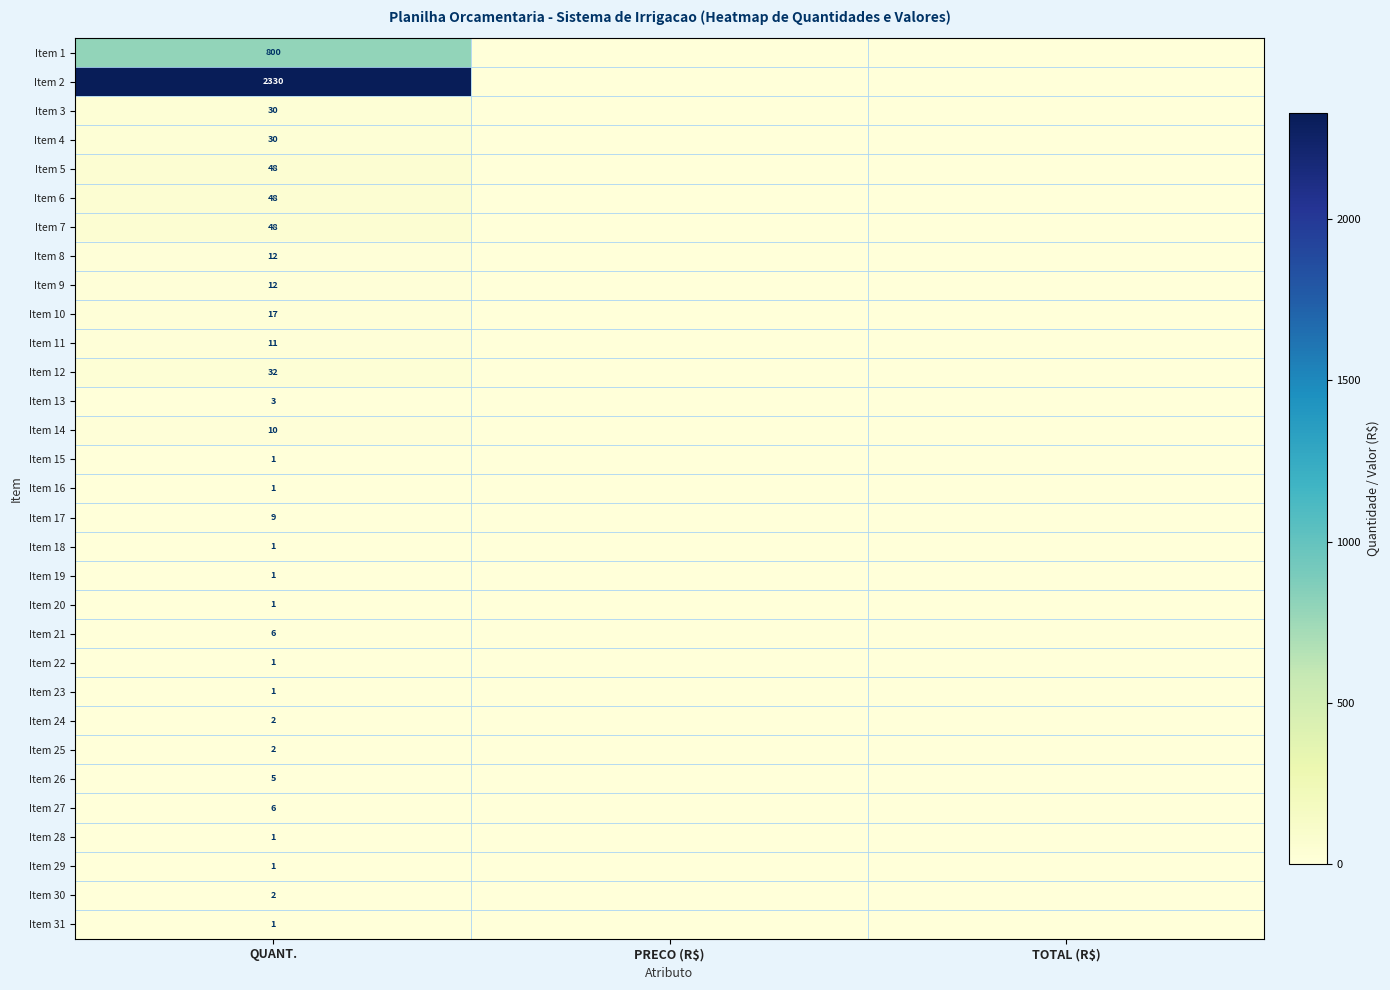

The Item 28 series shows 1 at QUANT.. True or false?

True